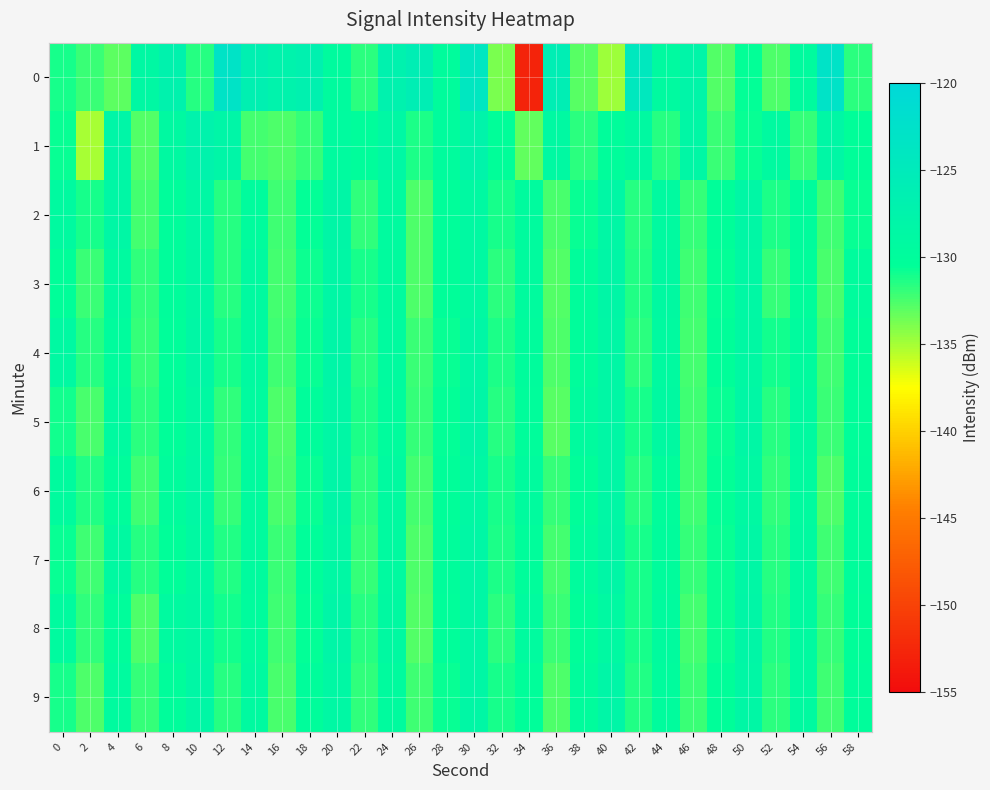

What is the total value across all series at 6?

-1317.8